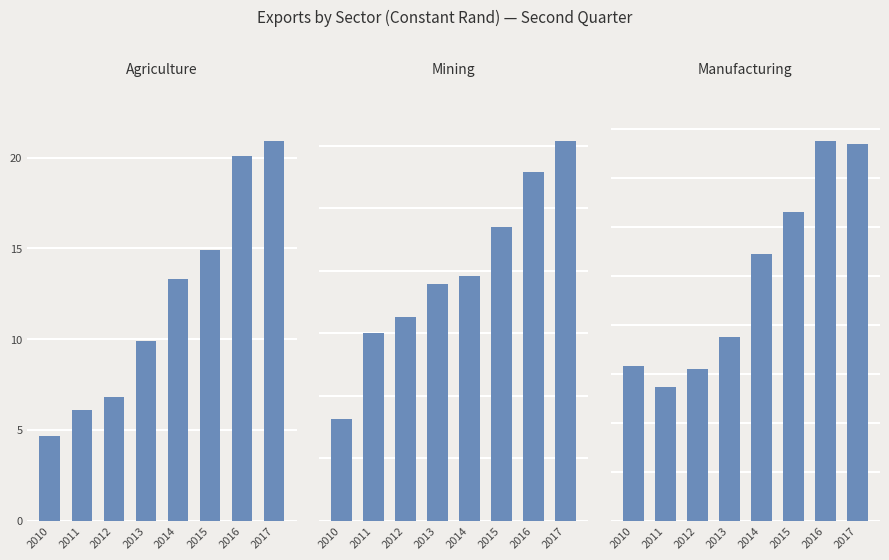

What is the total value across all series at 2013?

160.6